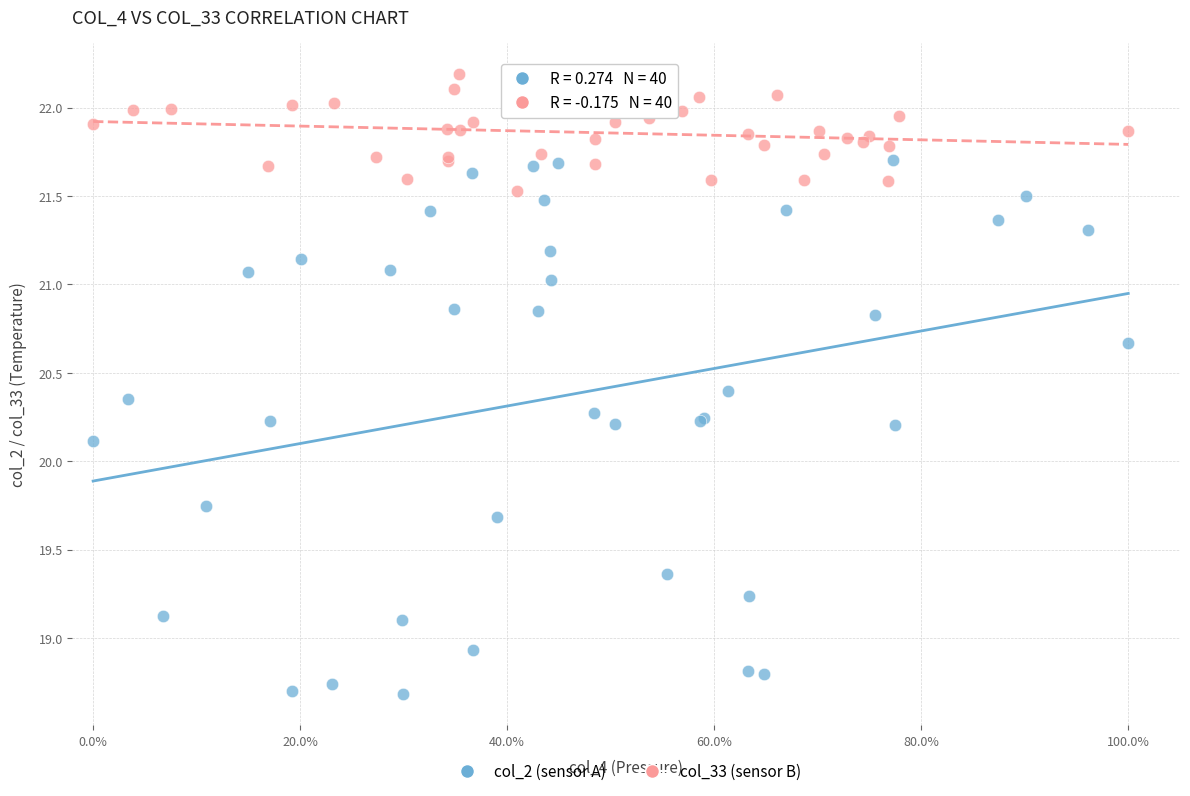

Which series has the widest spread of Y values?

col_2 (sensor A)